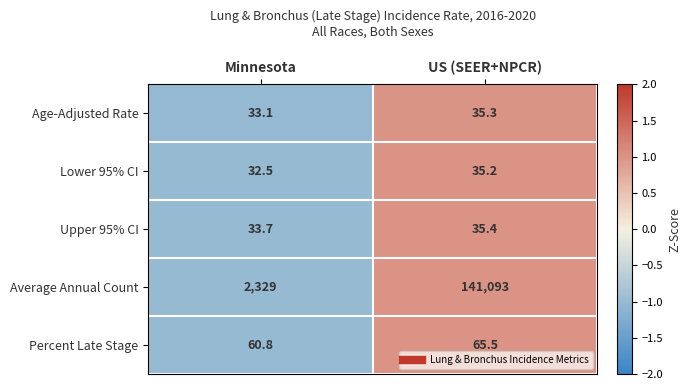

Which series changed the most between Minnesota and US (SEER+NPCR)?

Average Annual Count